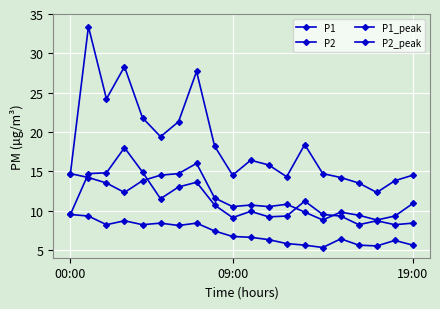

True or false: P1_peak and P2_peak intersect in this chart.

False